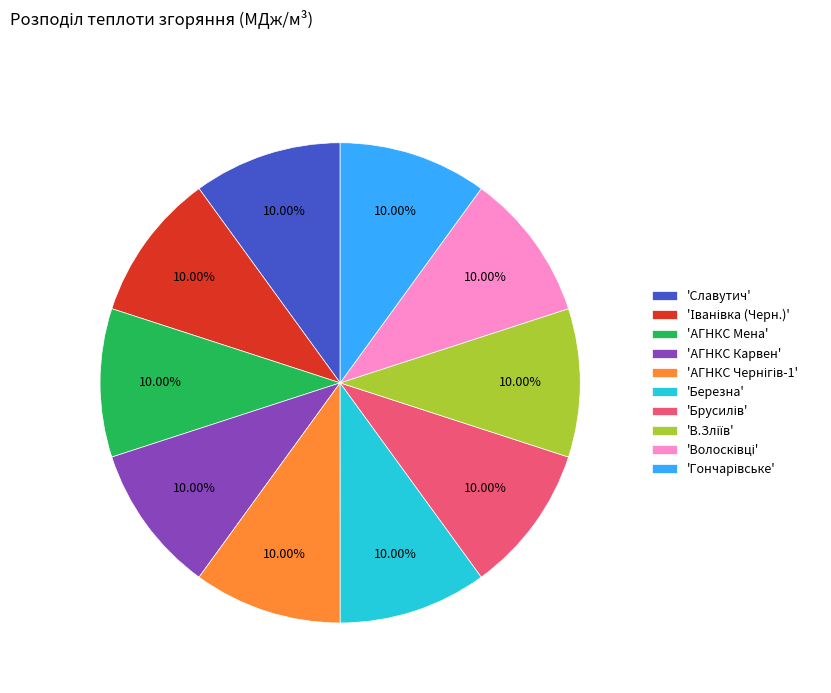

Does any single category account for the majority?

No